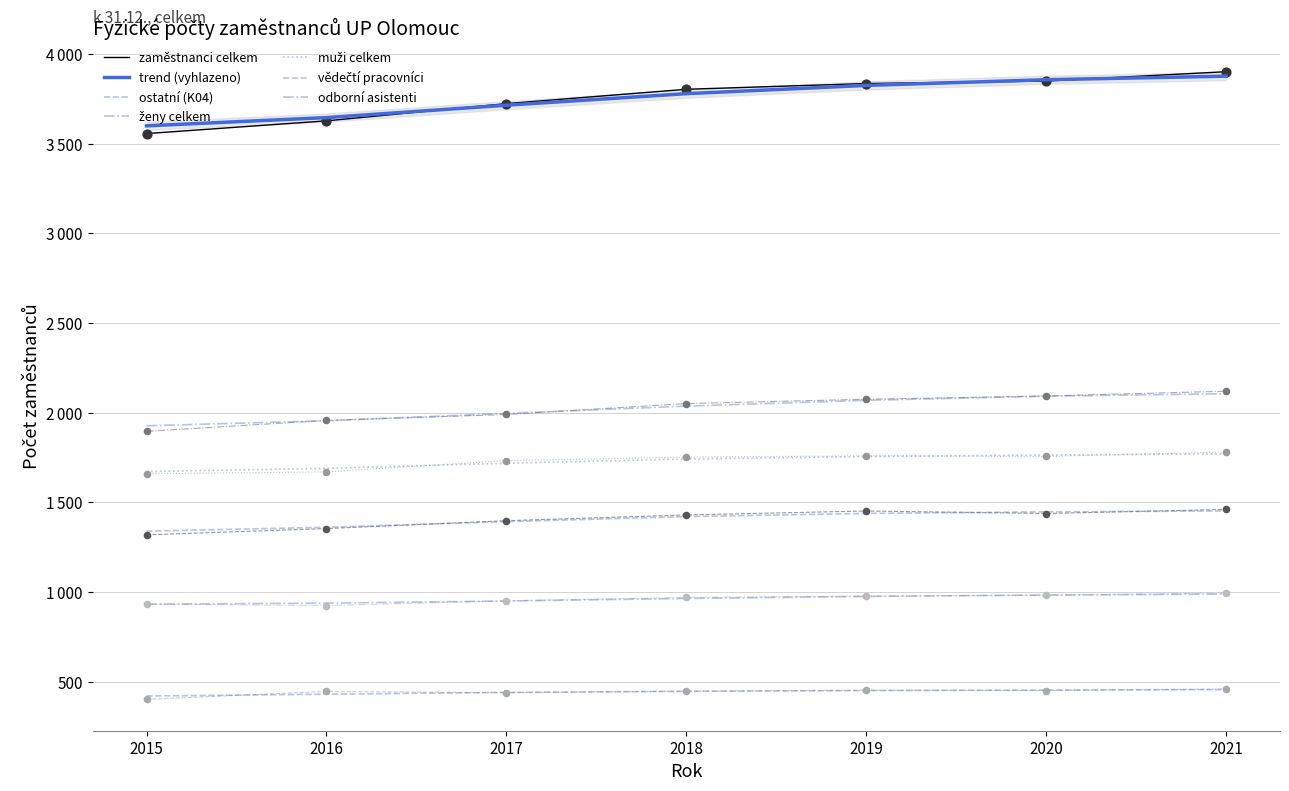

Which series has the largest Y range (max minus min)?

zaměstnanci celkem